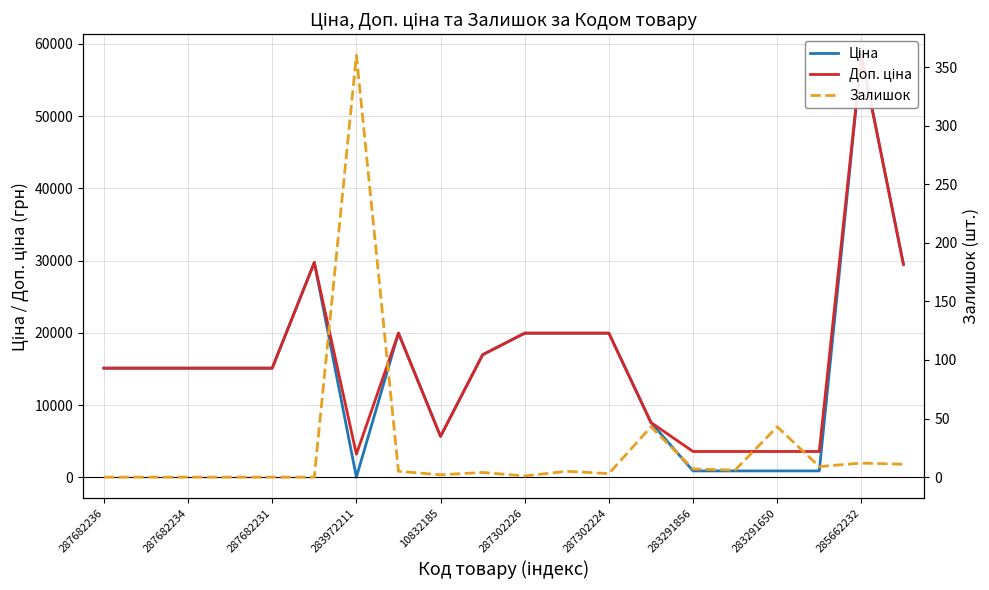

At 287302226, list the series in order from smallest to largest.

Залишок, Ціна, Доп. ціна